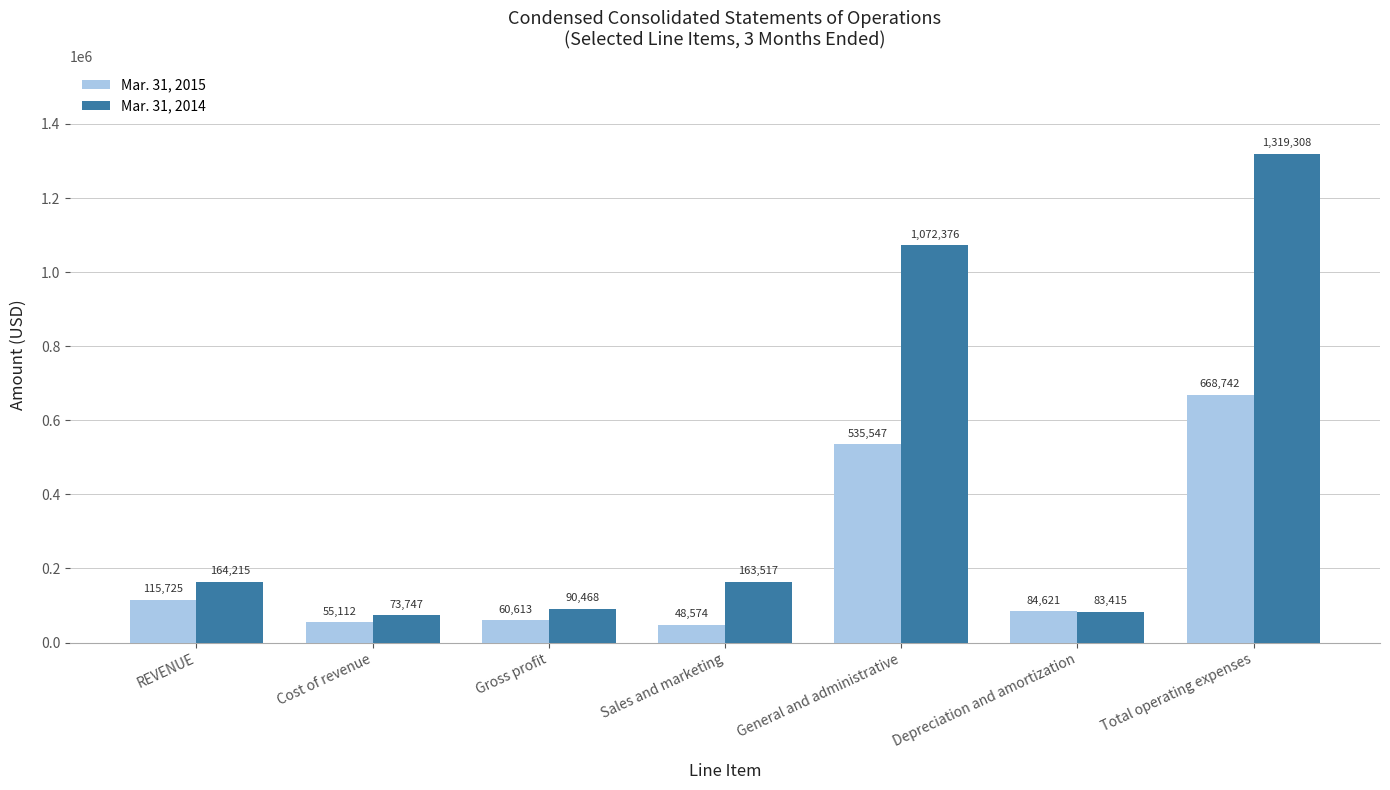

What is the approximate value of Mar. 31, 2014 at Depreciation and amortization, to the nearest 10?

83420